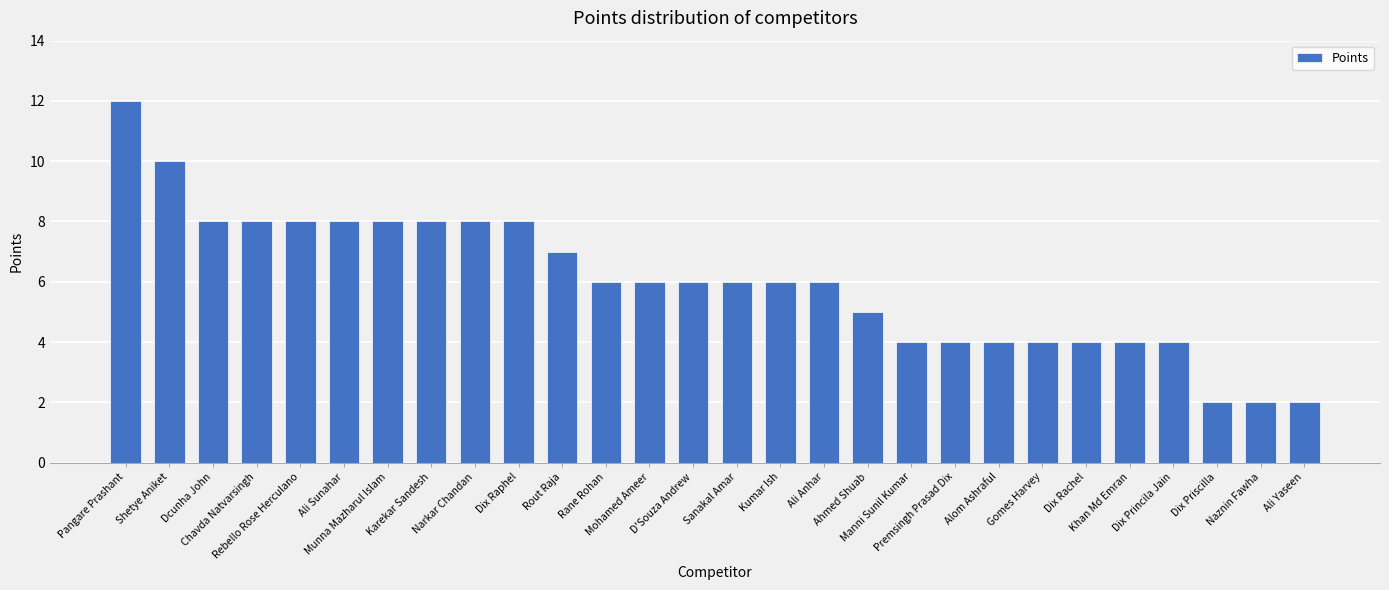

What is the maximum value shown in the chart?

12